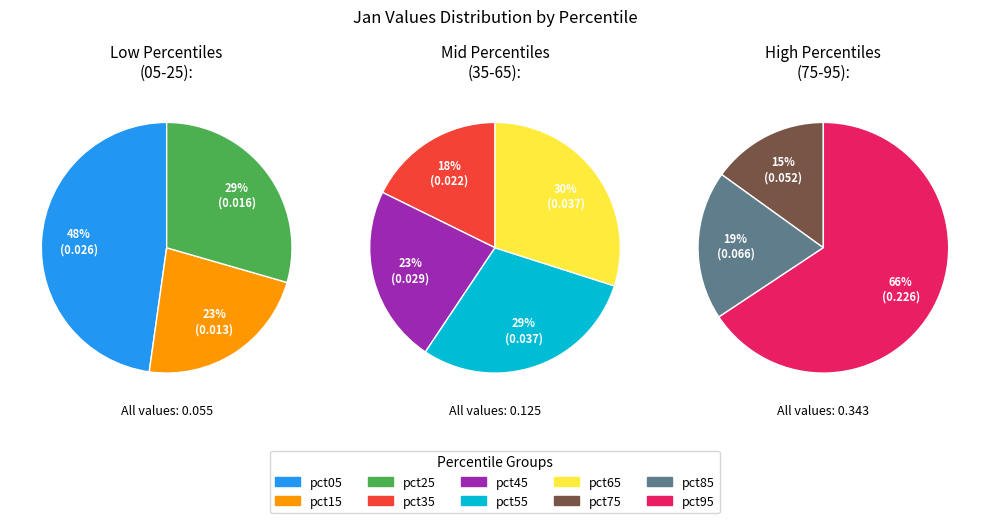

Is there a majority slice in this chart?

No